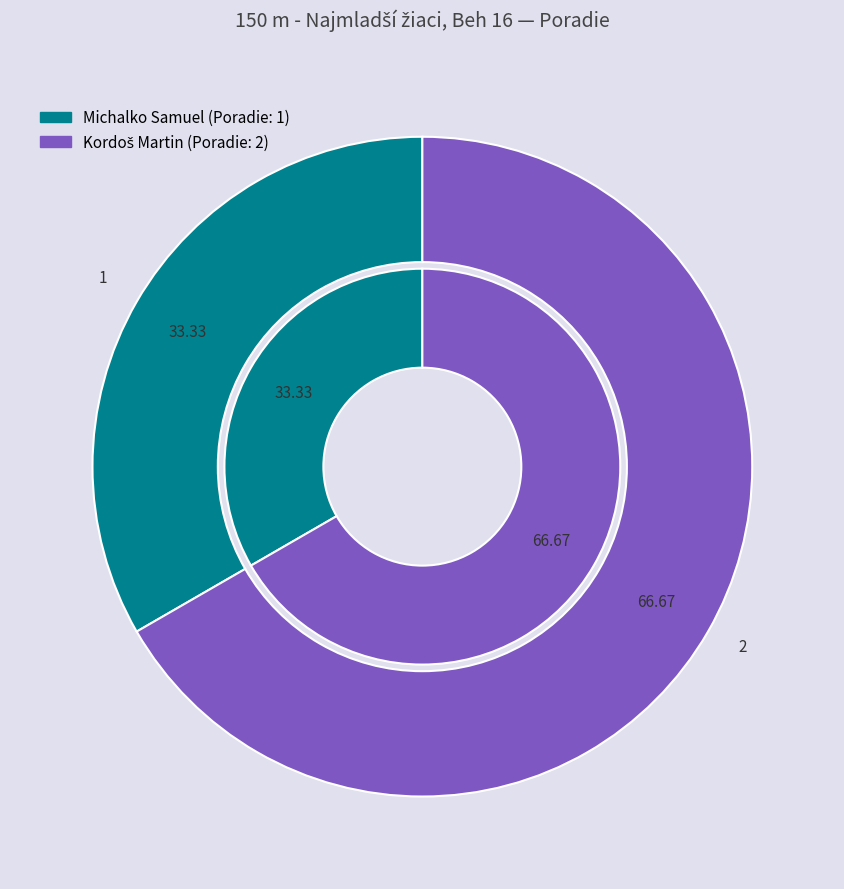

Count the number of slices in the pie.

2